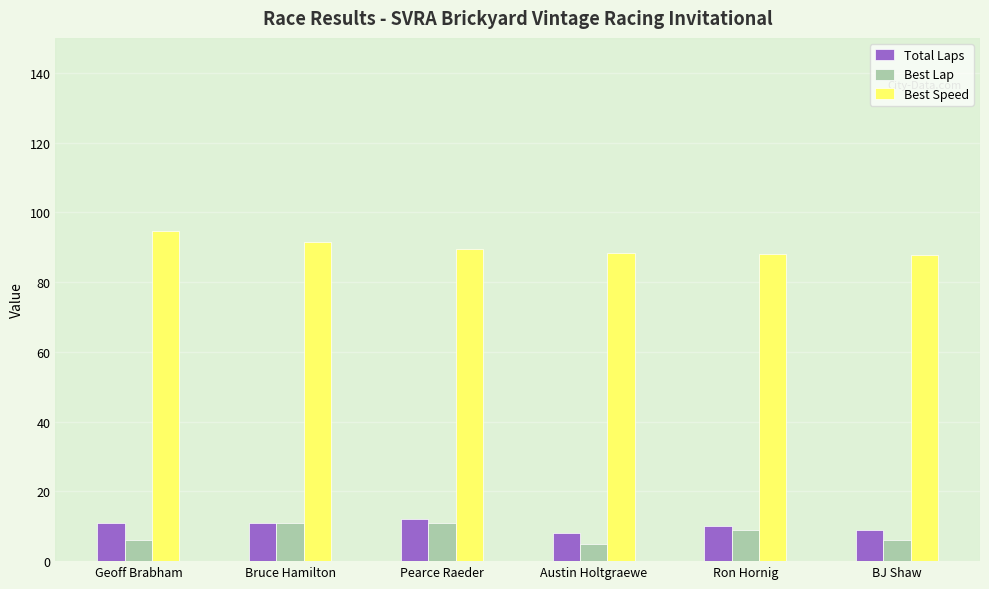

How many values in the Total Laps series are below 11?

3